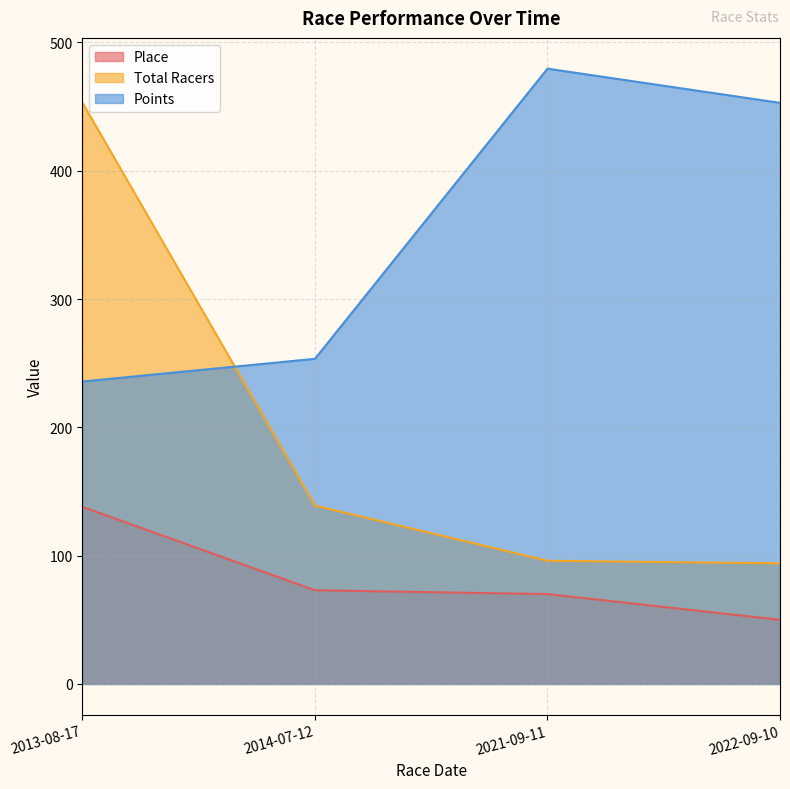

Between which two adjacent categories do Points and Total Racers first intersect?

2013-08-17 and 2014-07-12